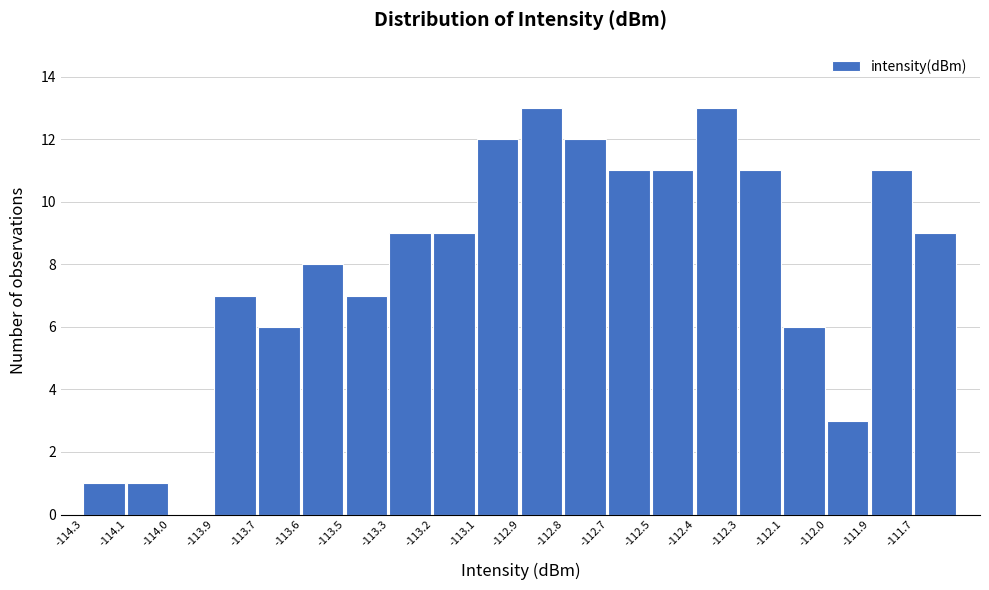

Reading right to left, what are all the values shown in this chart?

-111.7=9	-111.9=11	-112.0=3	-112.1=6	-112.3=11	-112.4=13	-112.5=11	-112.7=11	-112.8=12	-112.9=13	-113.1=12	-113.2=9	-113.3=9	-113.5=7	-113.6=8	-113.7=6	-113.9=7	-114.0=0	-114.1=1	-114.3=1